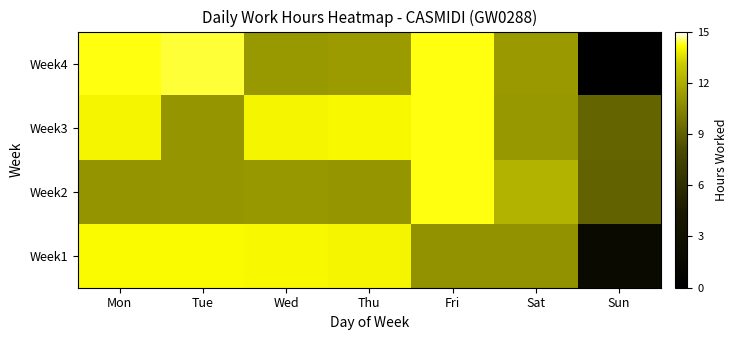

How many categories are shown in the chart?

7